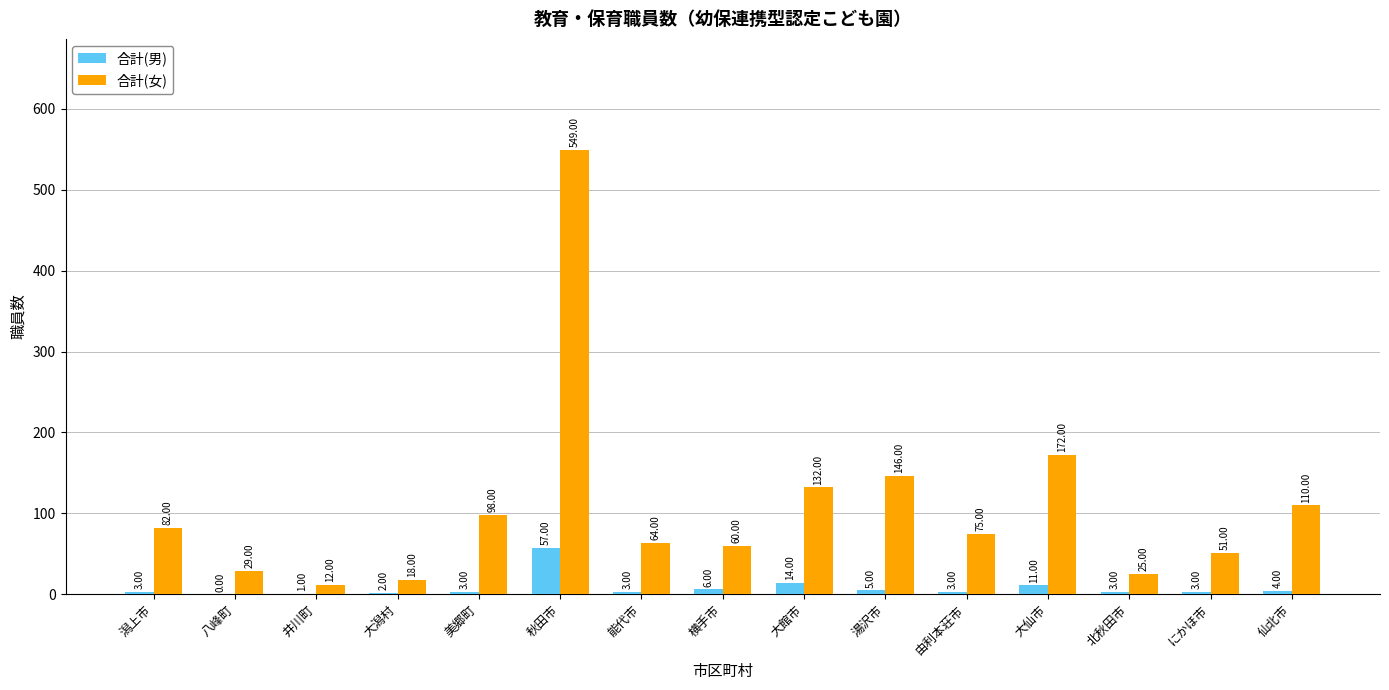

What is the average value of the 合計(女) series?

108